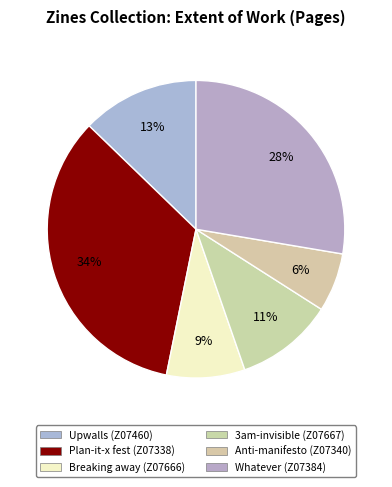

The Whatever (Z07384) slice represents 28% of the pie. True or false?

True